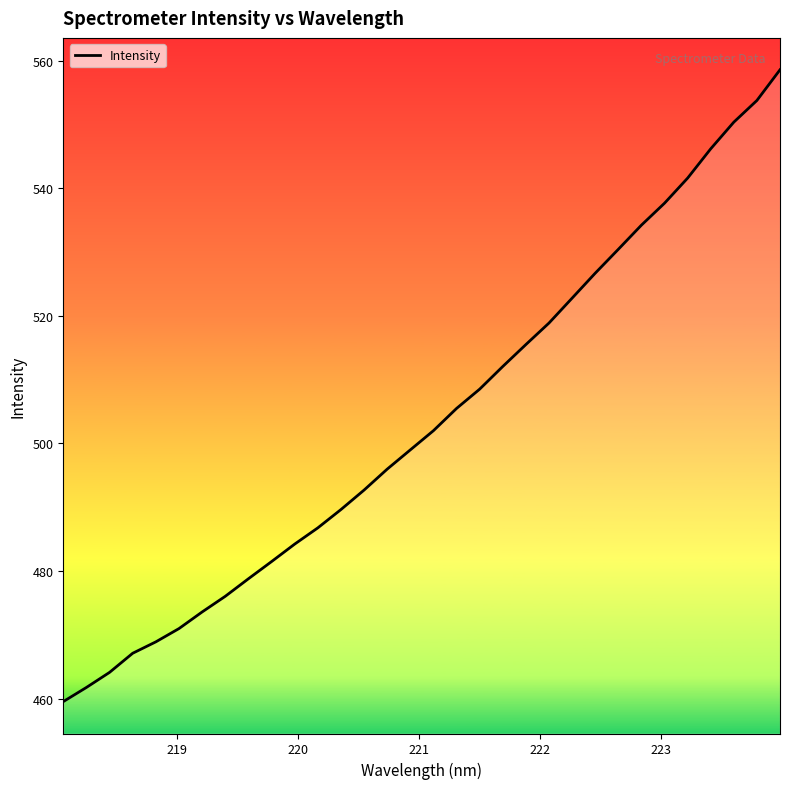

What is the difference between the maximum and minimum values?

99.0